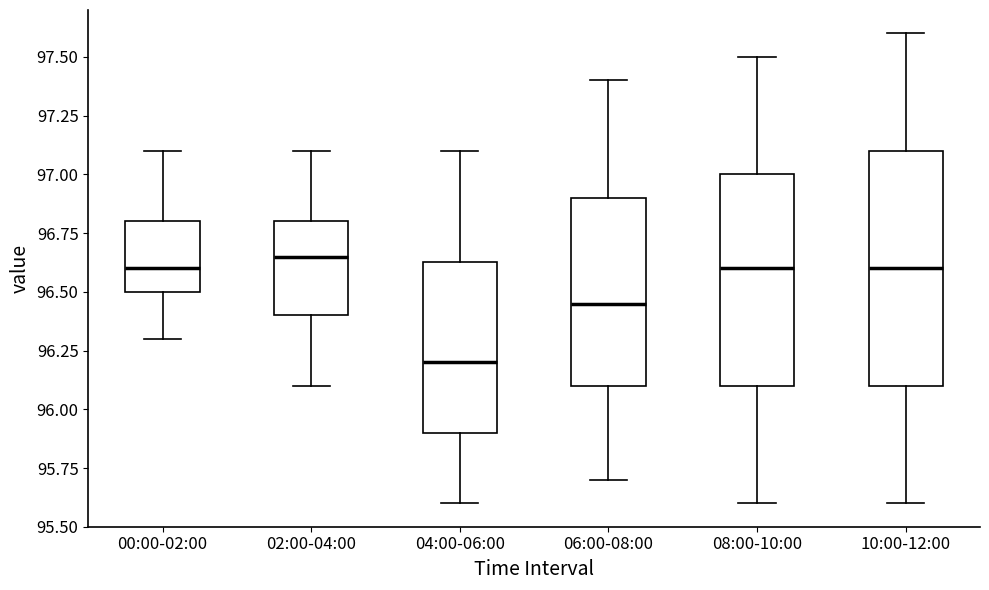

Reading left to right, read every box against the y-axis: the position of its median line, the range the box covers, and the ends of its whiskers. The values are not printed on the chart, so give them approximately, as read against the axis.

00:00-02:00: median 96.60, box 96.50 to 96.80, whiskers 96.30 to 97.10
02:00-04:00: median 96.65, box 96.40 to 96.80, whiskers 96.10 to 97.10
04:00-06:00: median 96.20, box 95.90 to 96.65, whiskers 95.60 to 97.10
06:00-08:00: median 96.45, box 96.10 to 96.90, whiskers 95.70 to 97.40
08:00-10:00: median 96.60, box 96.10 to 97.00, whiskers 95.60 to 97.50
10:00-12:00: median 96.60, box 96.10 to 97.10, whiskers 95.60 to 97.60